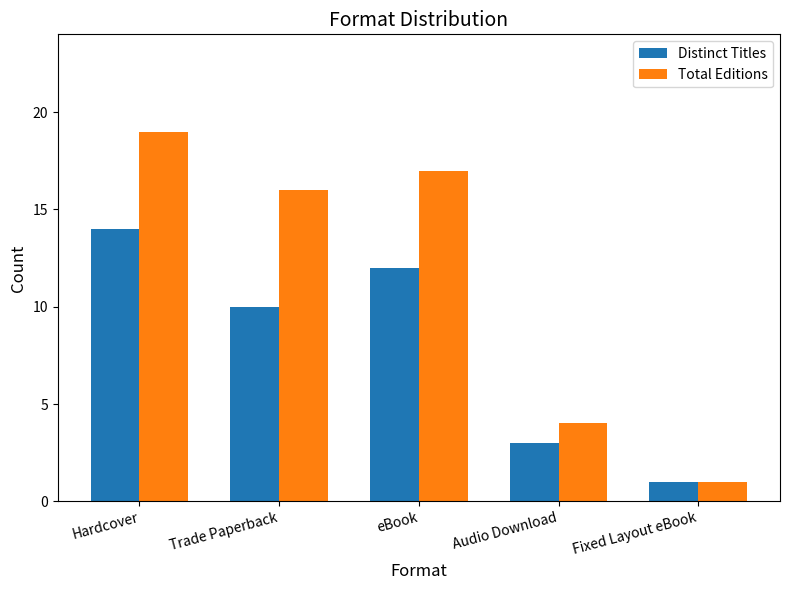

At Hardcover, list the series in order from largest to smallest.

Total Editions, Distinct Titles